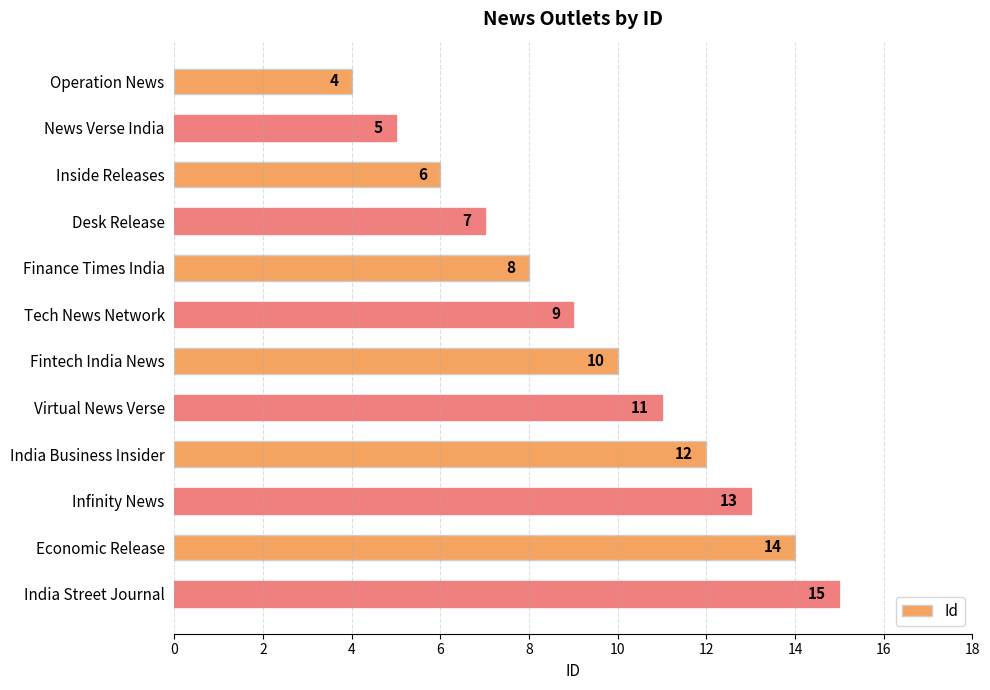

What is the difference between the second highest and second lowest values?

9